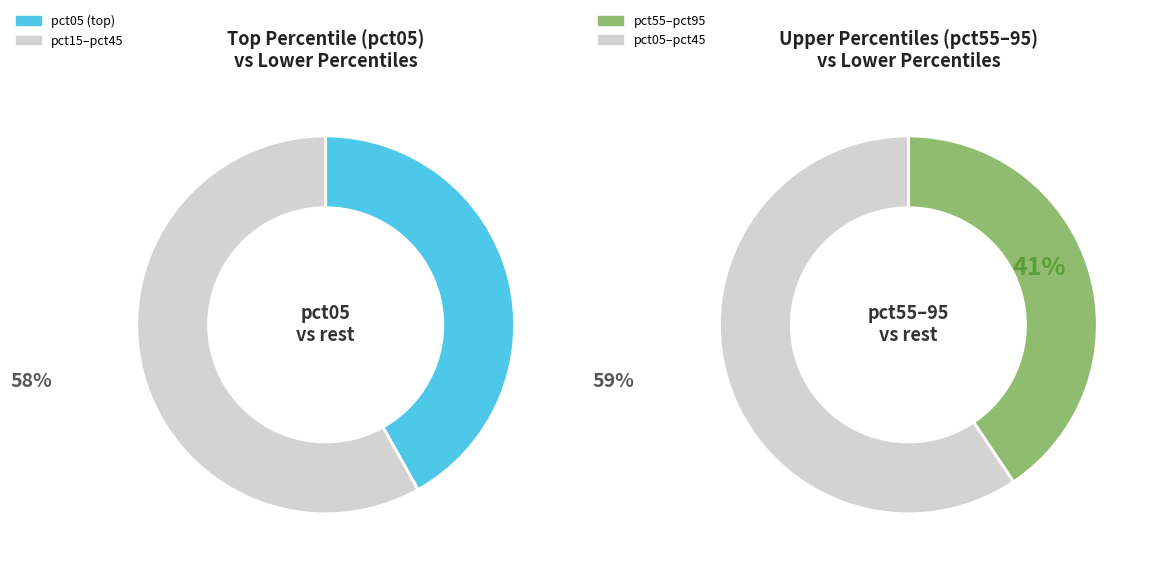

Between pct85 and pct25, which is larger?

pct85